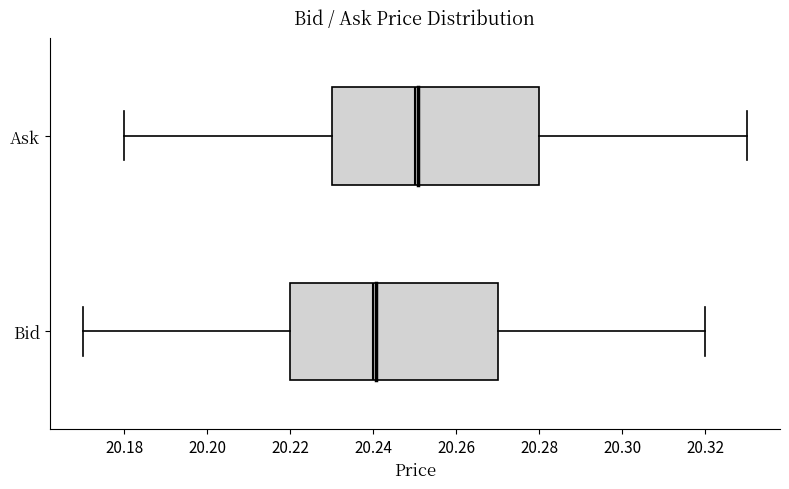

Reading bottom to top, read every box against the x-axis: the position of its median line, the range the box covers, and the ends of its whiskers. The values are not printed on the chart, so give them approximately, as read against the axis.

Bid: median 20.24, box 20.22 to 20.27, whiskers 20.17 to 20.32
Ask: median 20.25, box 20.23 to 20.28, whiskers 20.18 to 20.33